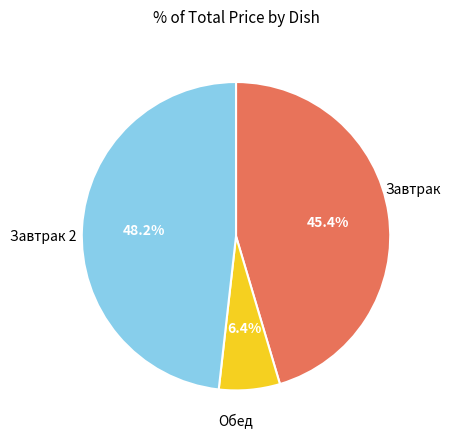

Does any single category account for the majority?

No